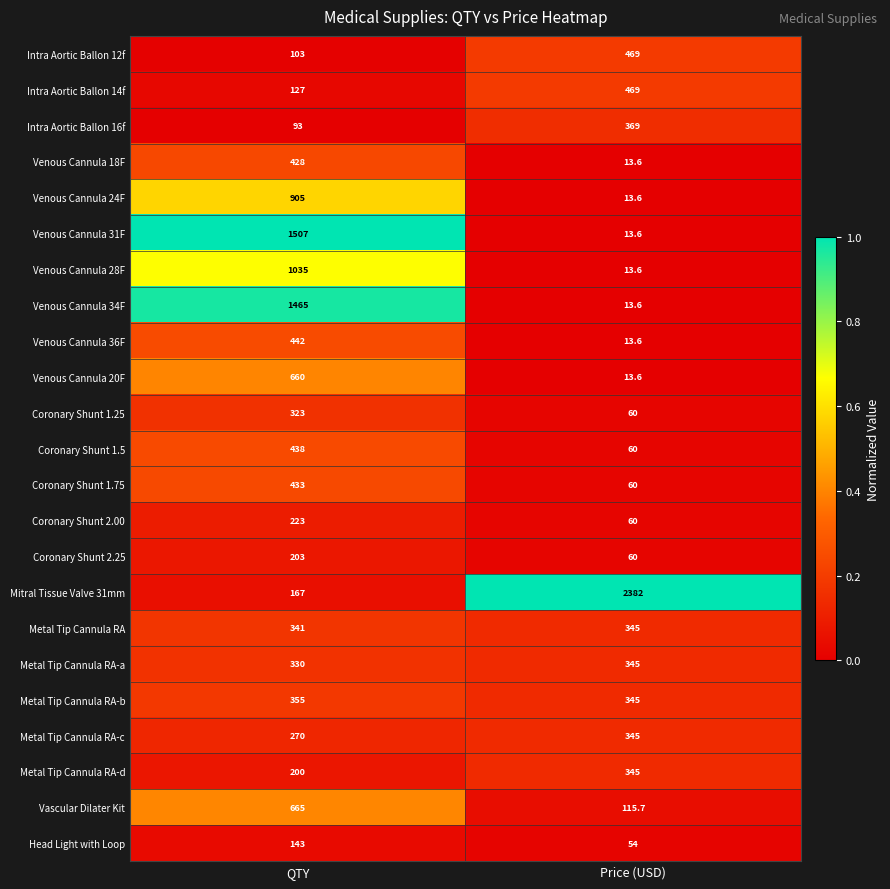

The Venous Cannula 20F series shows 256.1 at QTY. True or false?

False